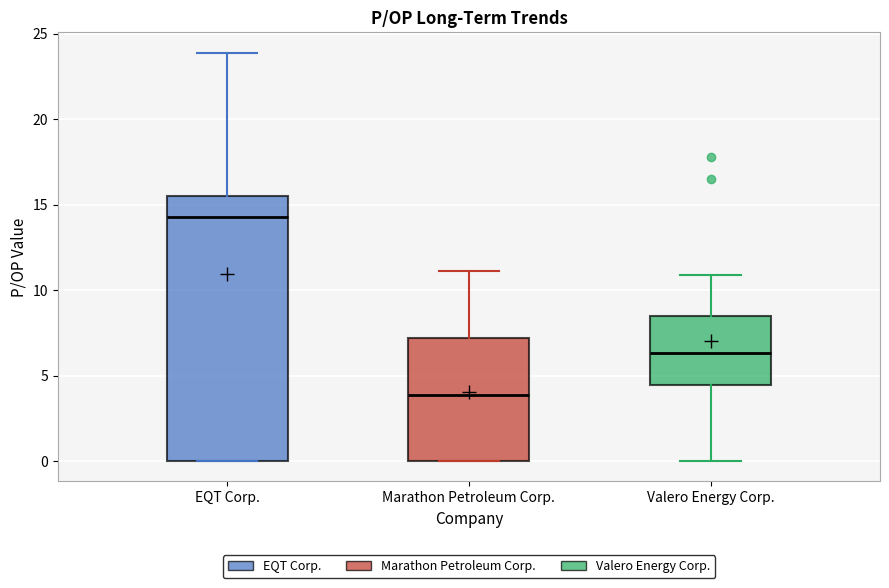

Reading left to right, read every box against the y-axis: the position of its median line, the range the box covers, and the ends of its whiskers. The values are not printed on the chart, so give them approximately, as read against the axis.

EQT Corp.: median 14.5, box 0.0 to 15.5, whiskers 0.0 to 24.0
Marathon Petroleum Corp.: median 4.0, box 0.0 to 7.0, whiskers 0.0 to 11.0
Valero Energy Corp.: median 6.5, box 4.5 to 8.5, whiskers 0.0 to 11.0